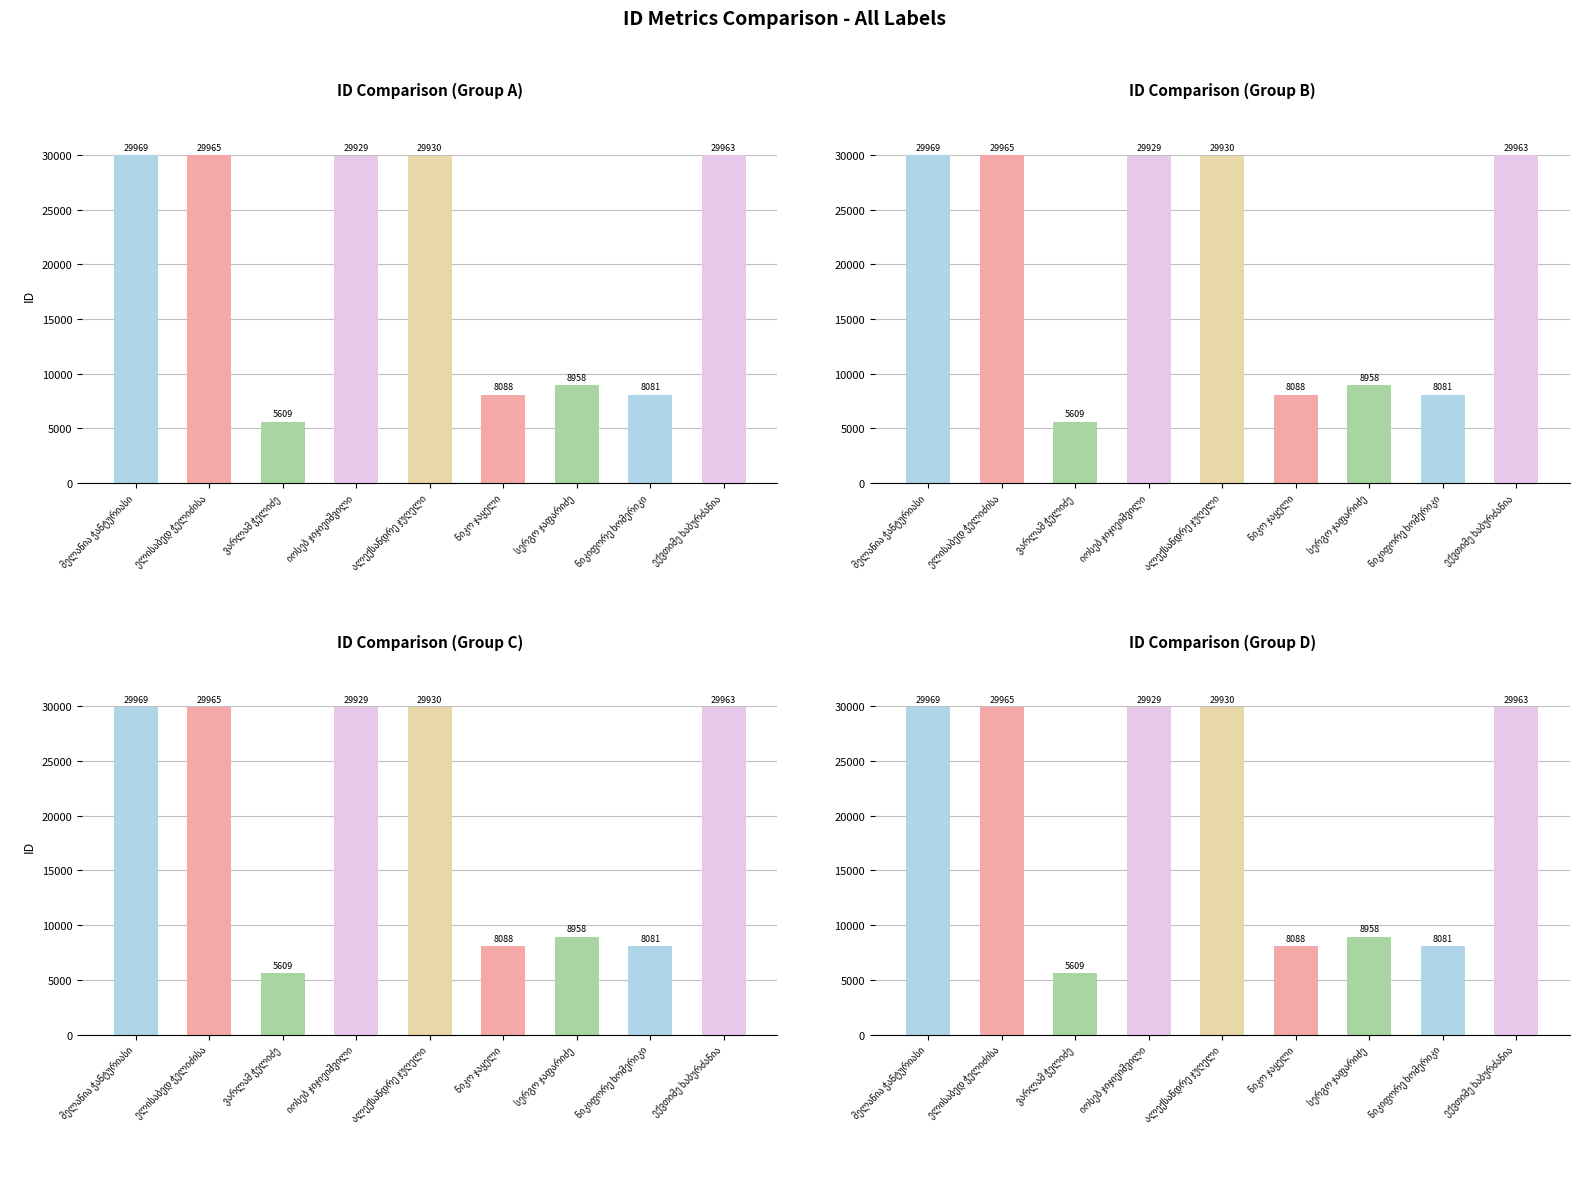

The chart shows a value of 1256 at ვარლამ ჭელიძე. True or false?

False